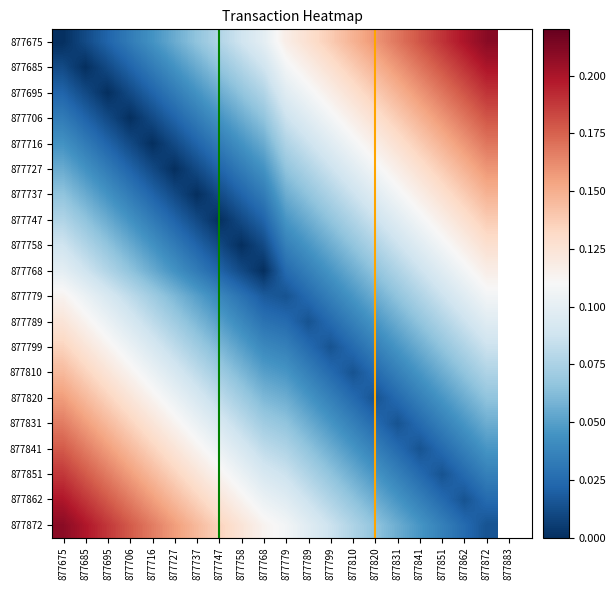

Rank the series at 877727 from lowest to highest value.

877727, 877716, 877737, 877706, 877747, 877695, 877758, 877685, 877768, 877675, 877779, 877789, 877799, 877810, 877820, 877831, 877841, 877851, 877862, 877872